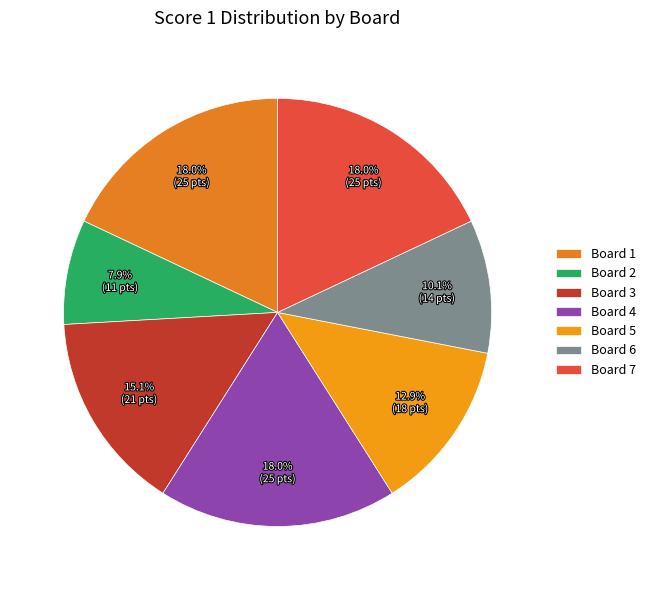

How much of the chart is everything except Board 3?

84.9%